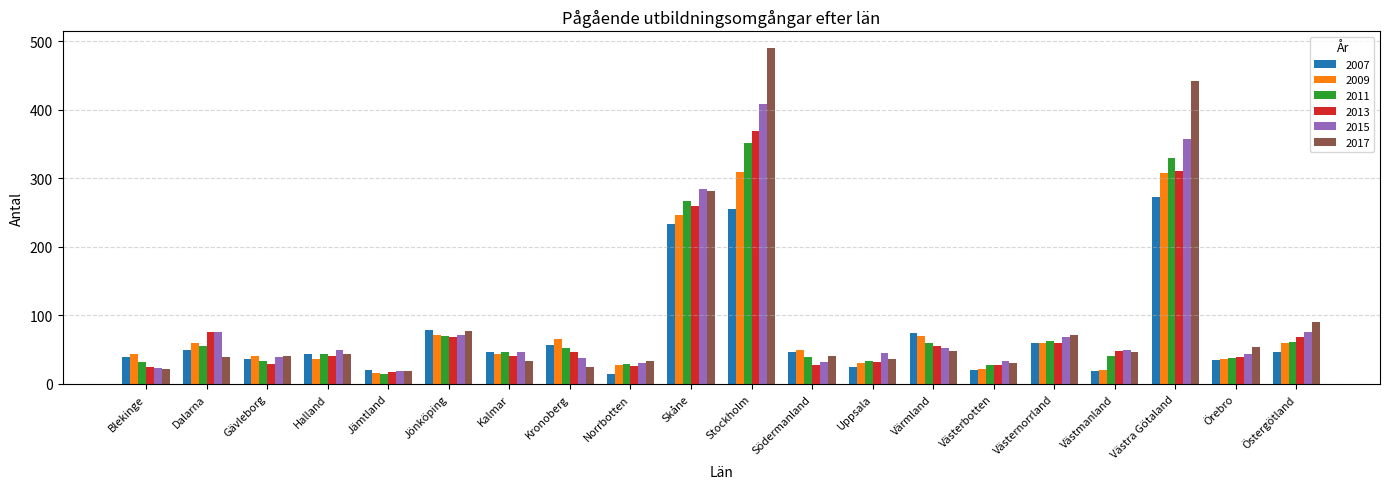

What is the smallest value displayed?

14